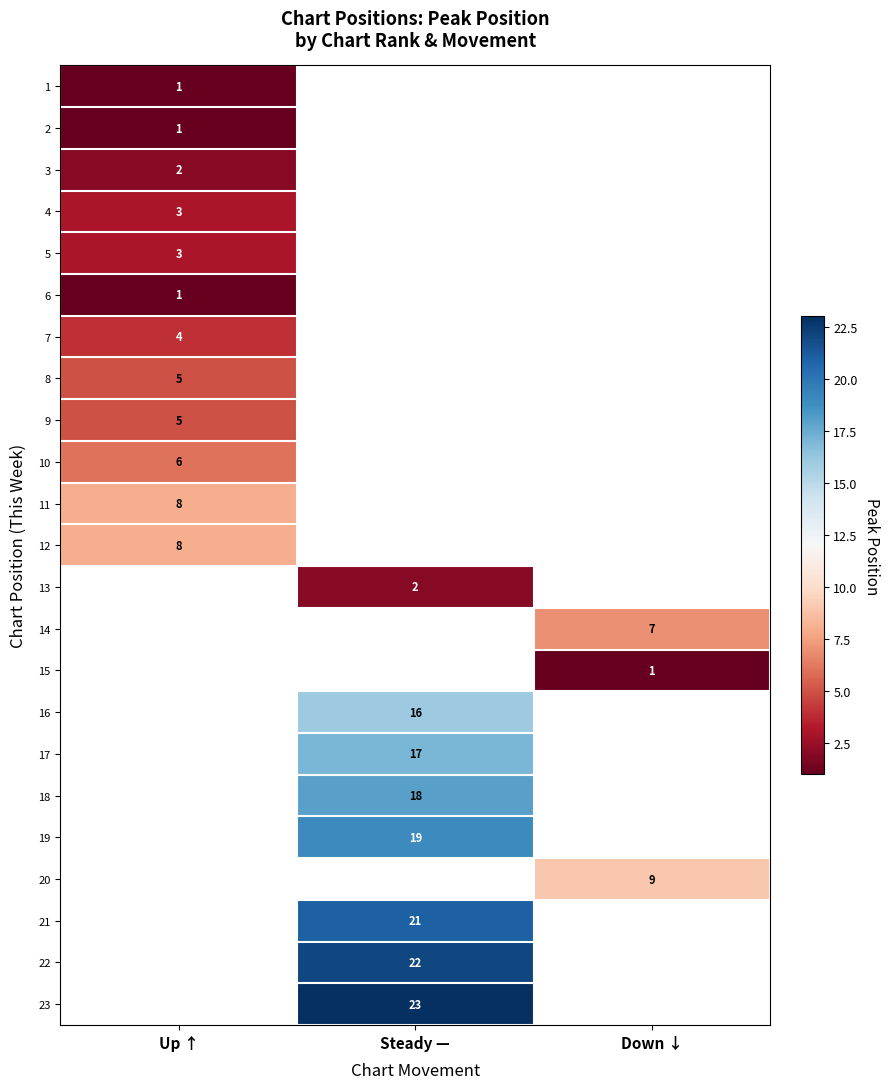

Is it true that 6 equals 1 at Up ↑?

True